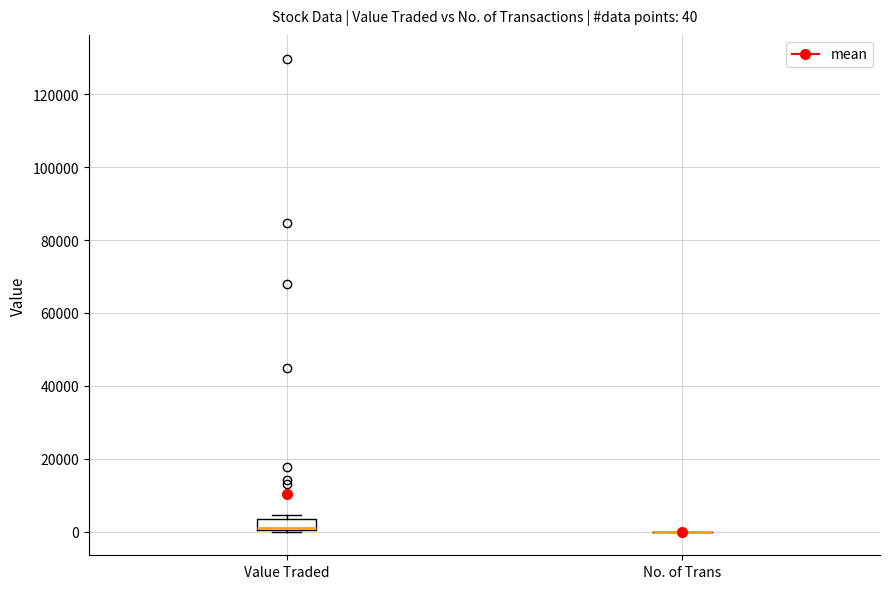

Which box is the tallest, from its lower edge to its upper edge?

Value Traded